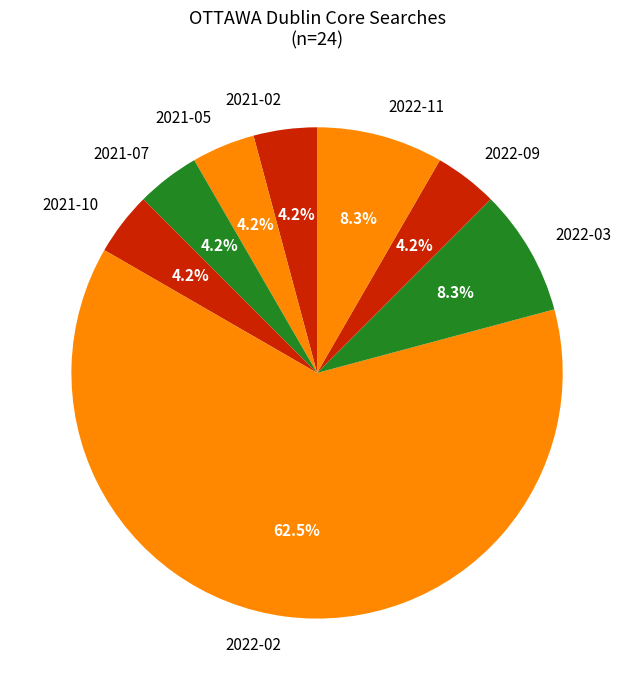

What percentage is the 2022-11 slice, to the nearest percent?

8%